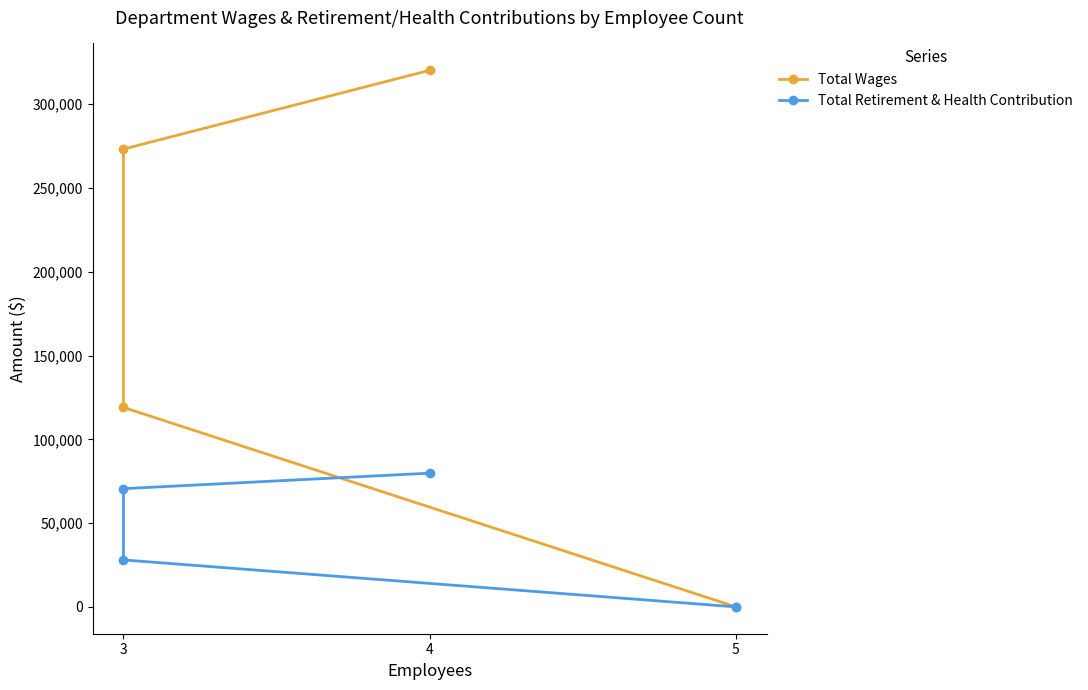

What is the average value of the Total Wages series?

178102